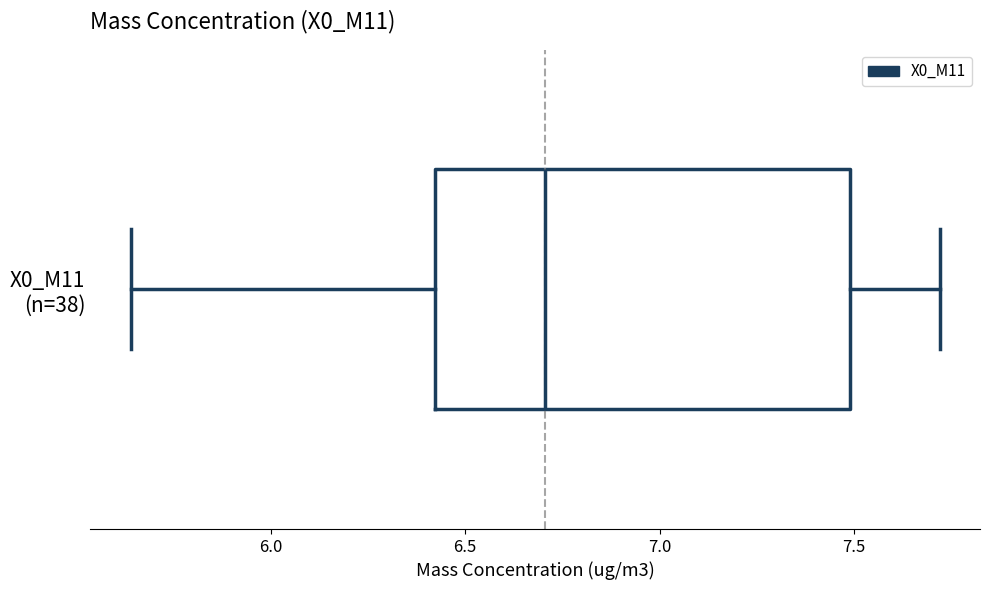

Where does the median line of the box for X0_M11 (n=38) sit on the x-axis? The values are not printed on the chart, so give them approximately, as read against the axis.

6.70